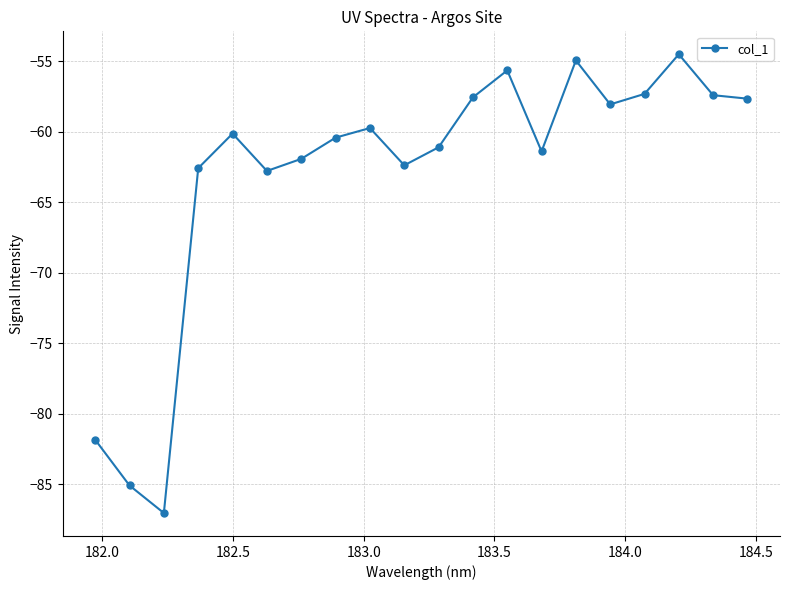

What is the greatest value displayed?

-54.5